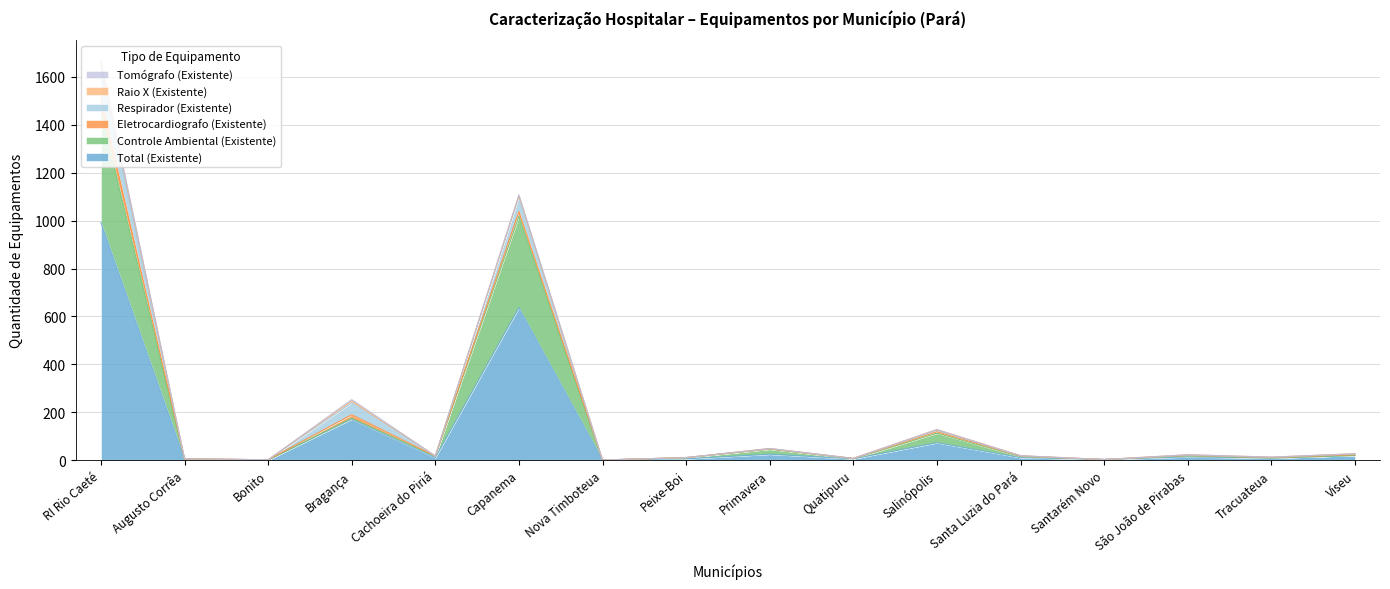

What position from the right is Bonito?

14